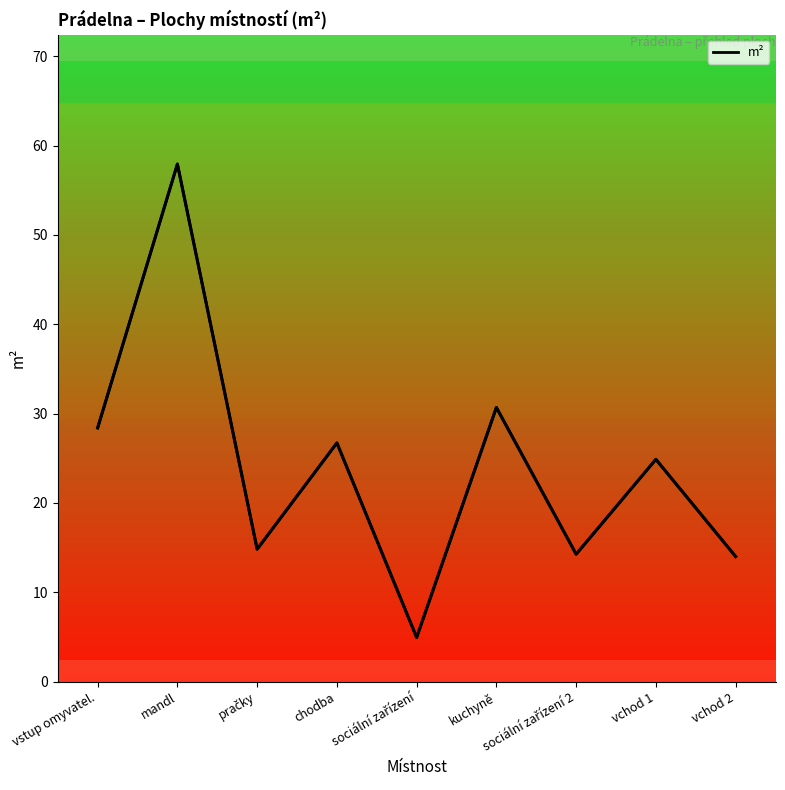

The value at mandl is 57.9. True or false?

True